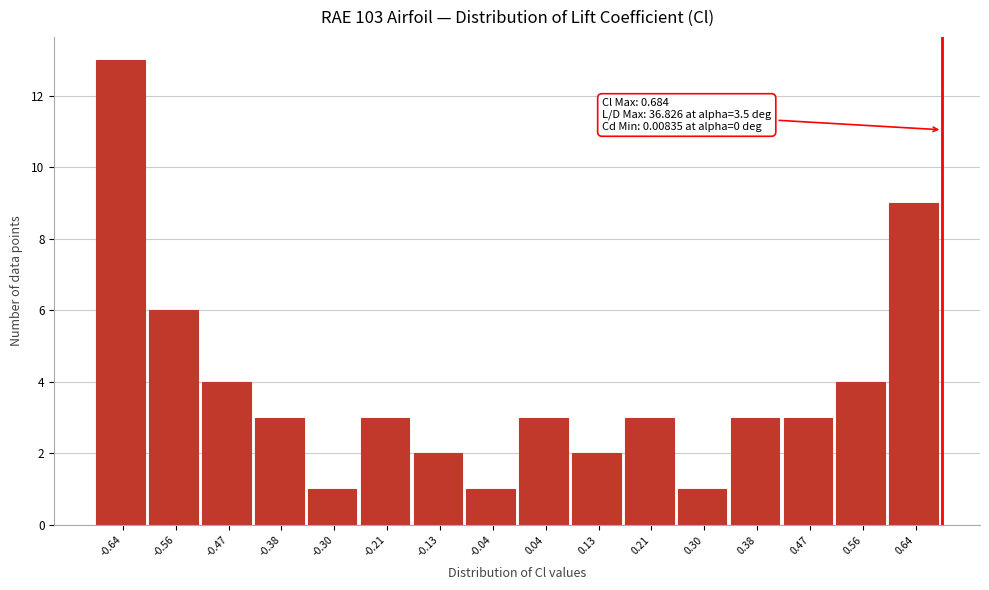

Over which range of the x-axis is the bar tallest?

-0.68 to -0.60